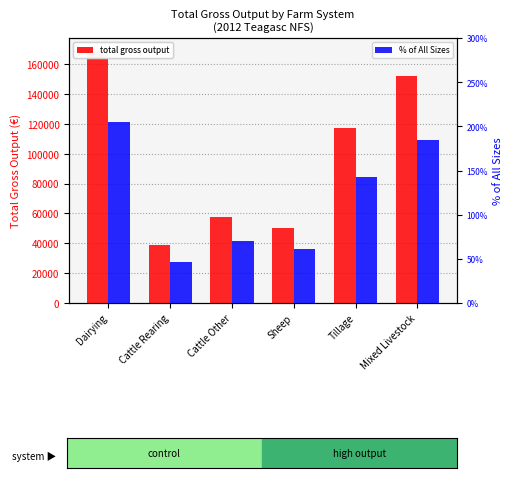

Reading right to left, transcribe all the data shown in this chart.

total gross output: 152086.0	117189.0	50070.0	57528.0	38586.0	169085.0
% of All Sizes: 184.5	142.1	60.7	69.8	46.8	205.1